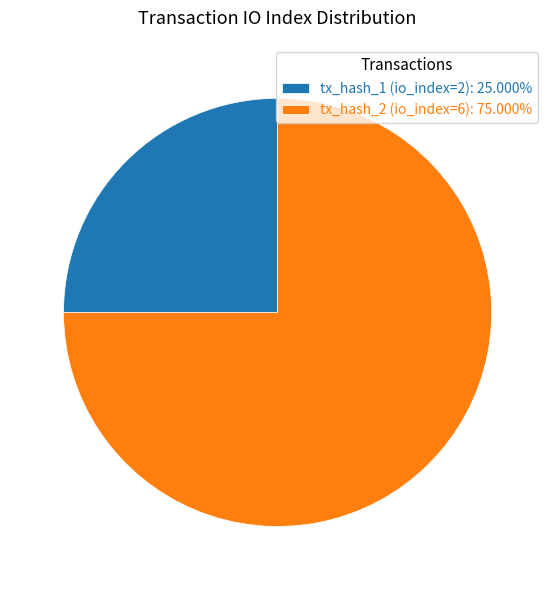

What is the ratio of the value at tx_hash_1 (io_index=2): 25.000% to the value at tx_hash_2 (io_index=6): 75.000%?

0.3